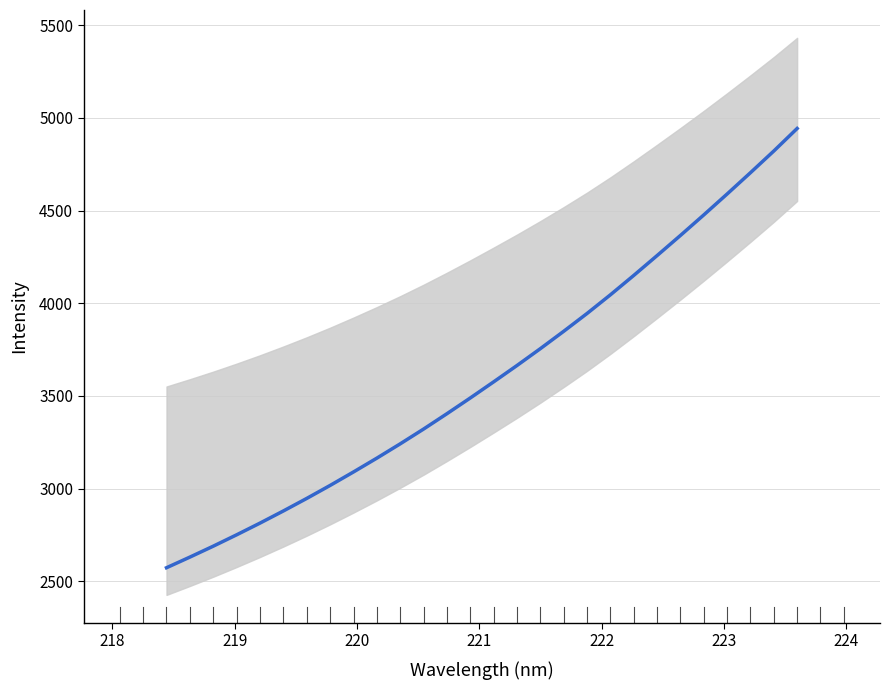

Reading right to left, transcribe all the data shown in this chart.

4942.4	4820.8	4704.0	4589.2	4476.3	4365.6	4257.1	4150.0	4045.5	3944.9	3848.7	3755.1	3664.3	3576.0	3489.1	3404.3	3321.4	3241.7	3164.6	3090.0	3017.4	2947.3	2879.7	2814.2	2751.0	2689.7	2630.8	2573.4